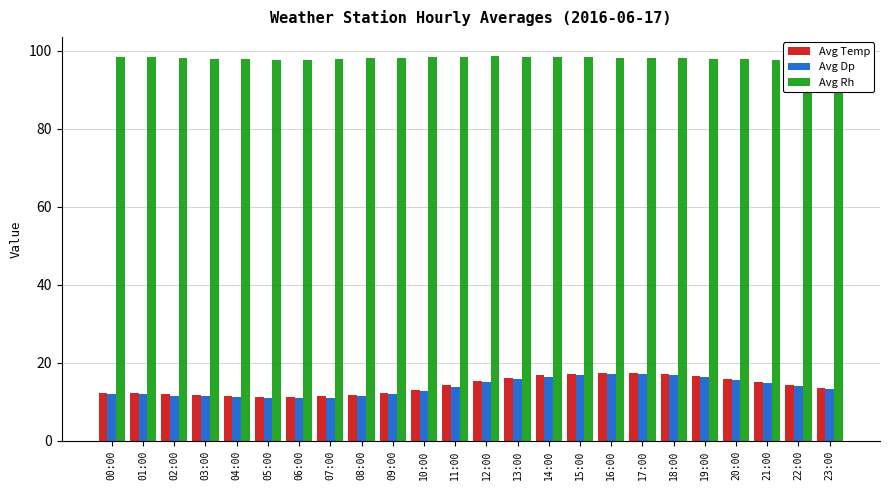

What are all the series names shown in the legend?

Avg Temp, Avg Dp, Avg Rh